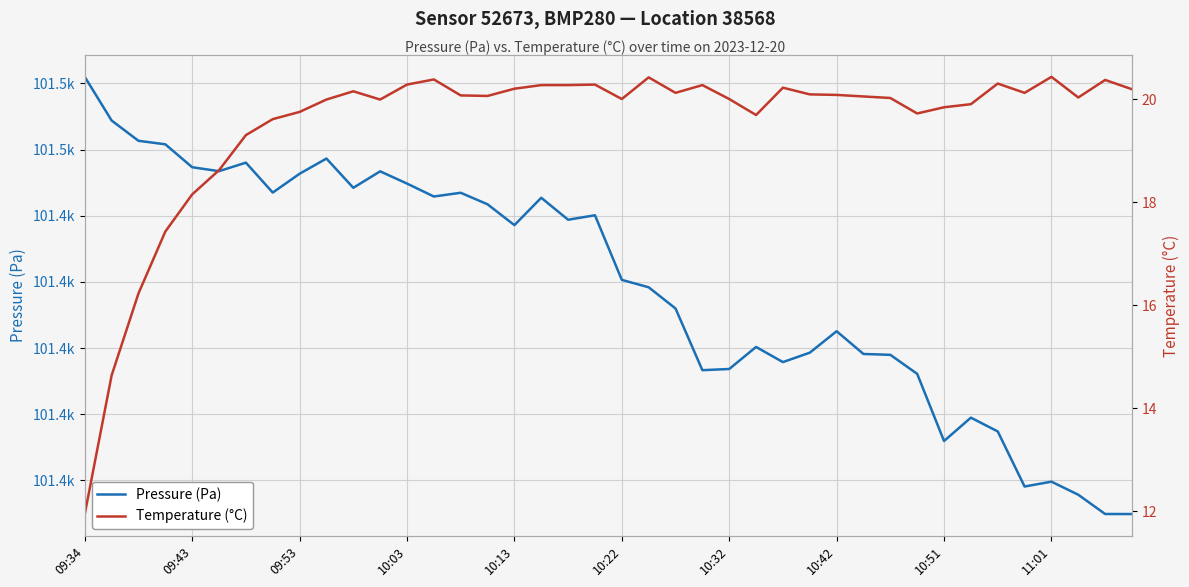

What are all the series names shown in the legend?

Pressure (Pa), Temperature (°C)